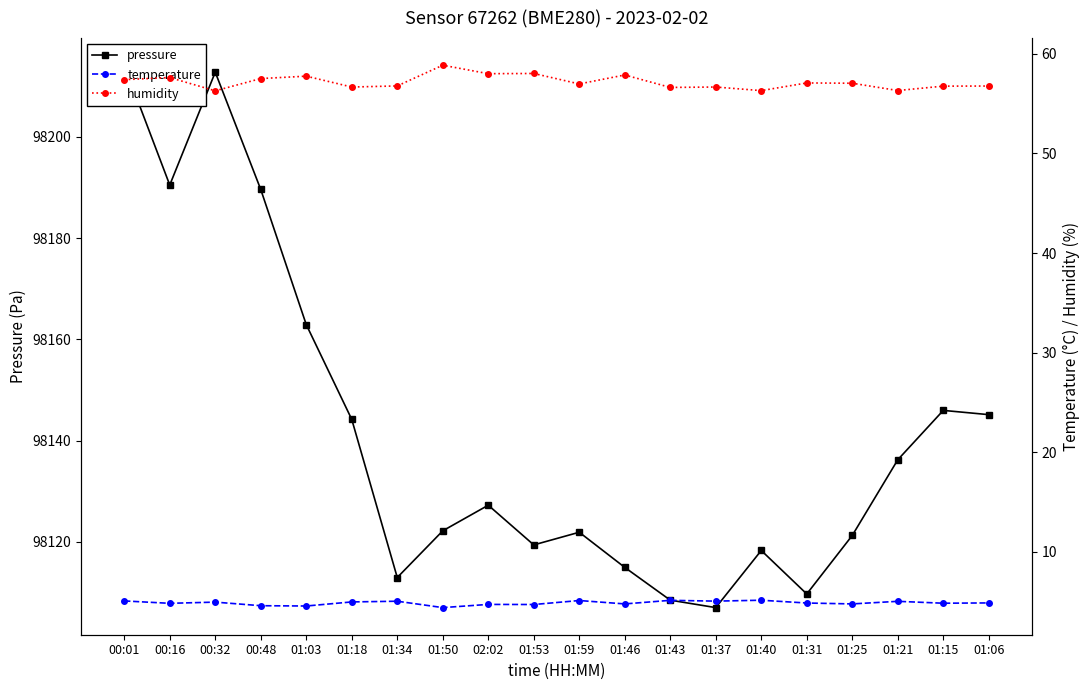

How many lines are shown in the chart?

3